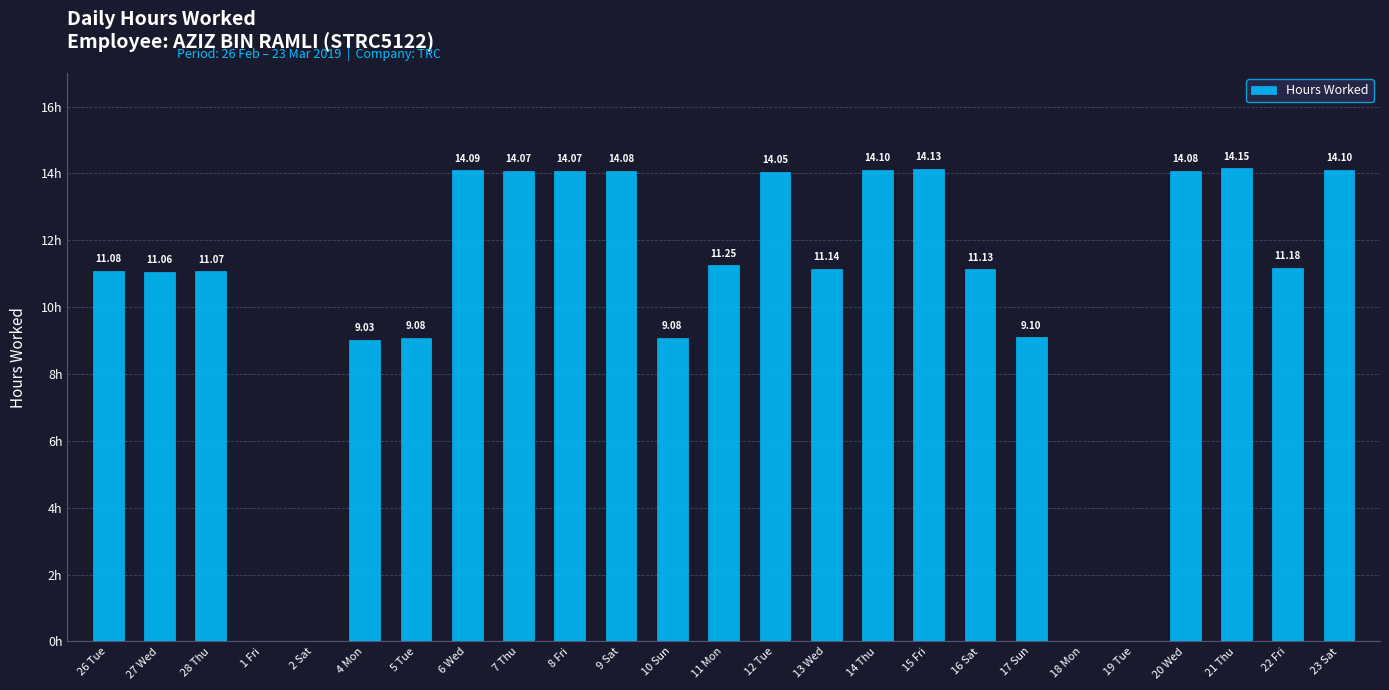

Between 14 Thu and 12 Tue, which is larger?

14 Thu